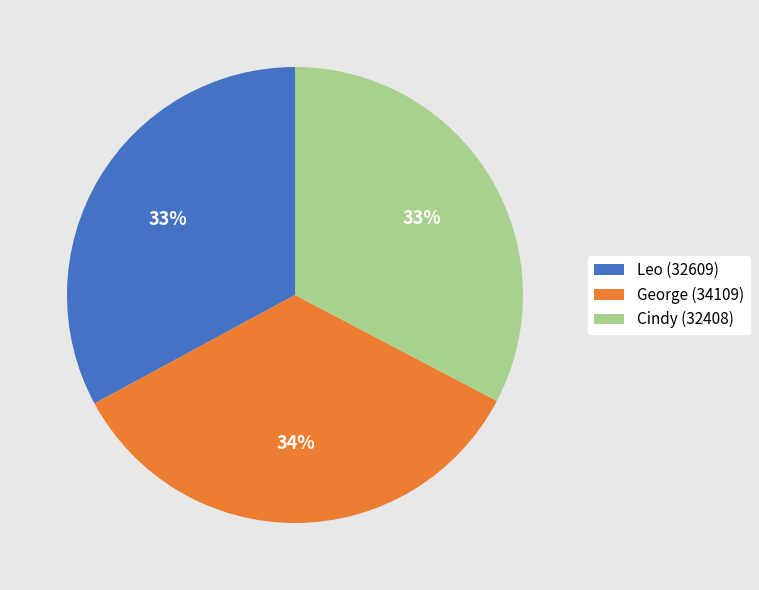

What percentage is the Cindy (32408) slice, to the nearest percent?

33%